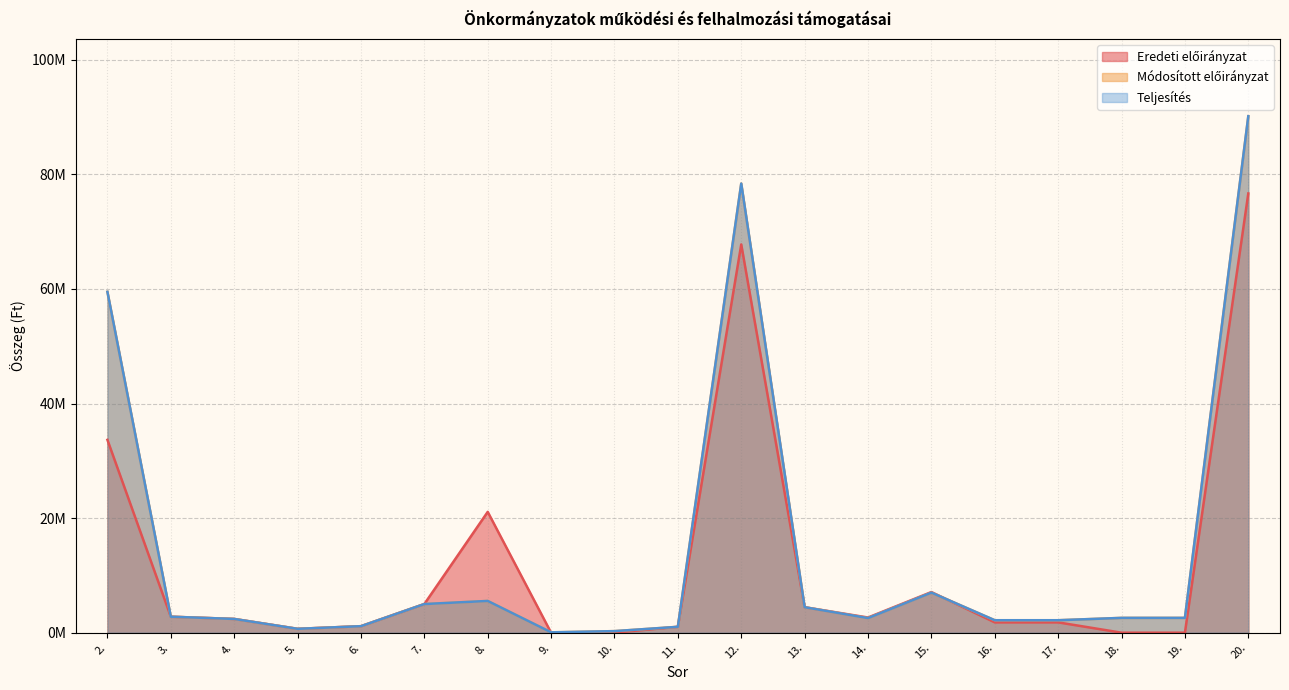

What position from the left is 18.?

17